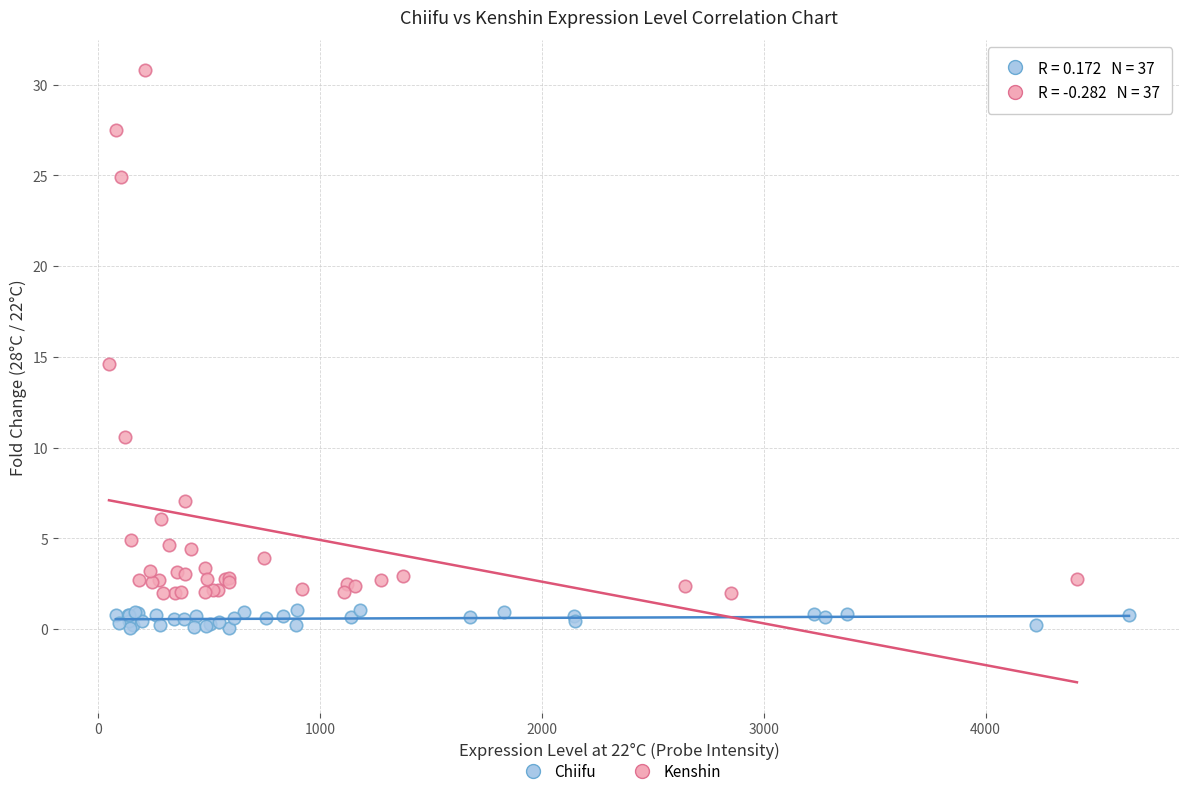

Which series has the largest Y range (max minus min)?

Kenshin